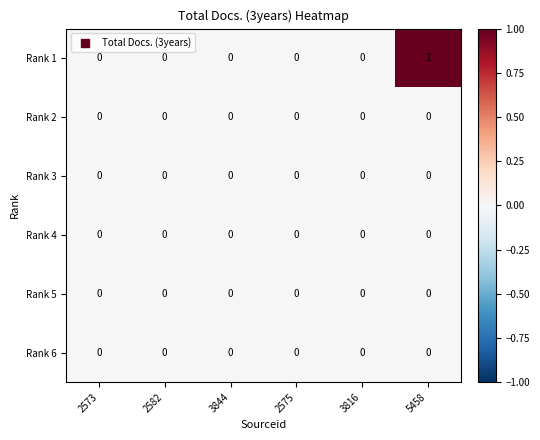

At which category is the sum across all series the highest?

5458